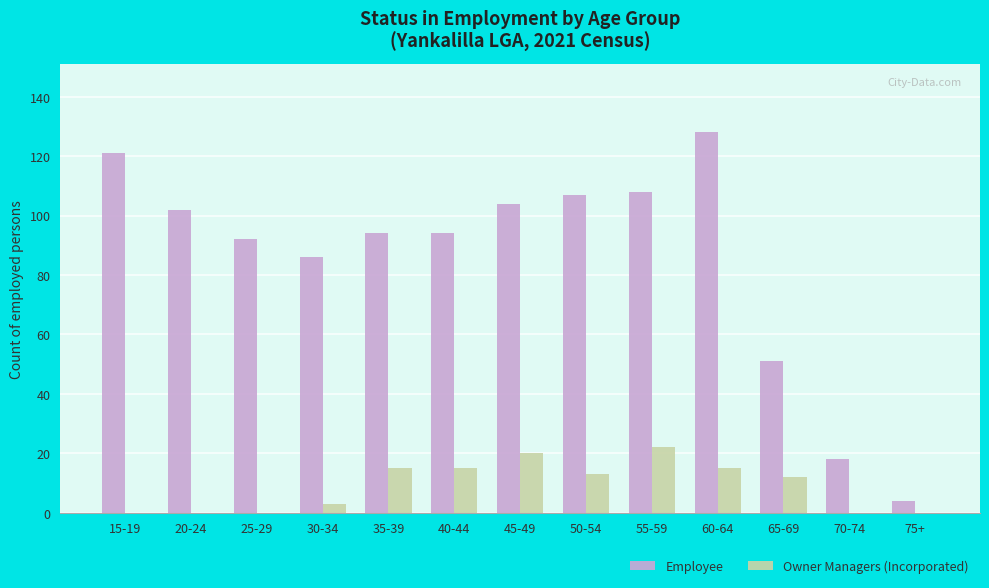

Where is Employee nearest to the value 66?

65-69